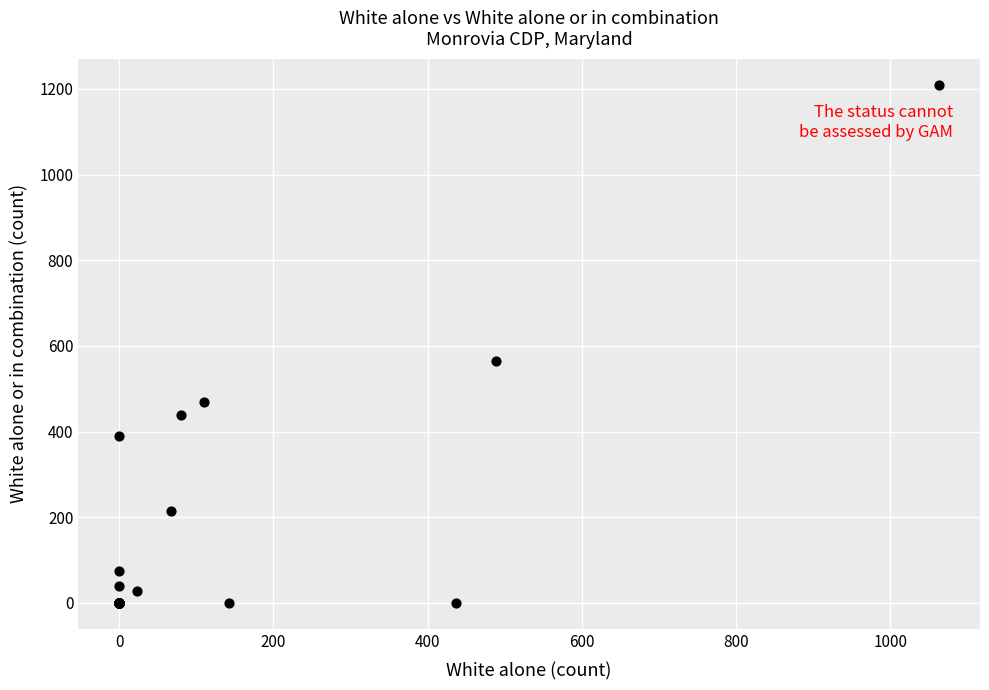

What Y value in the scatter plot is closest to 605?

564